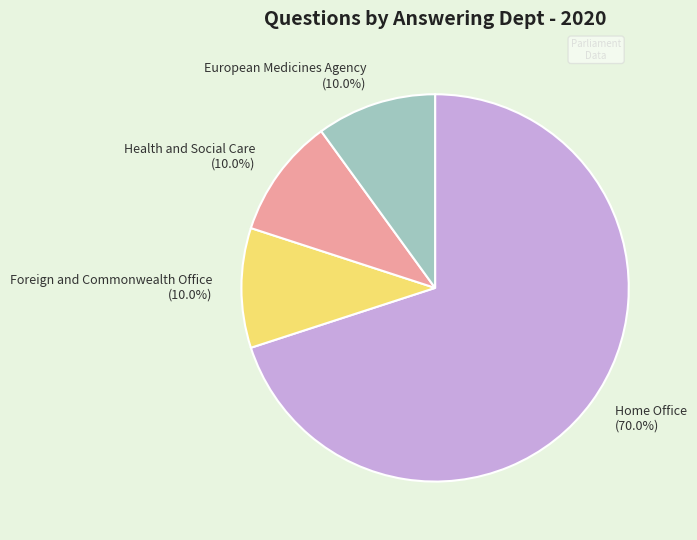

How many slices are in this pie chart?

4